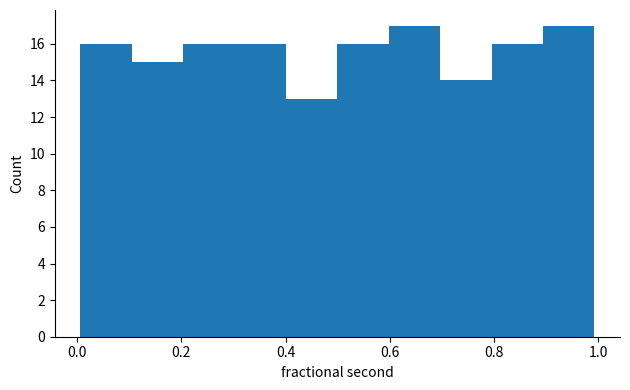

Reading left to right, list every bar in this chart as the range it spans on the x-axis followed by its height. Neither the bar edges nor the heights are printed on the chart, so give them approximately, as read against the axes.

0.0 to 0.1: 16
0.1 to 0.2: 15
0.2 to 0.3: 16
0.3 to 0.4: 16
0.4 to 0.5: 13
0.5 to 0.6: 16
0.6 to 0.7: 17
0.7 to 0.8: 14
0.8 to 0.9: 16
0.9 to 1.0: 17